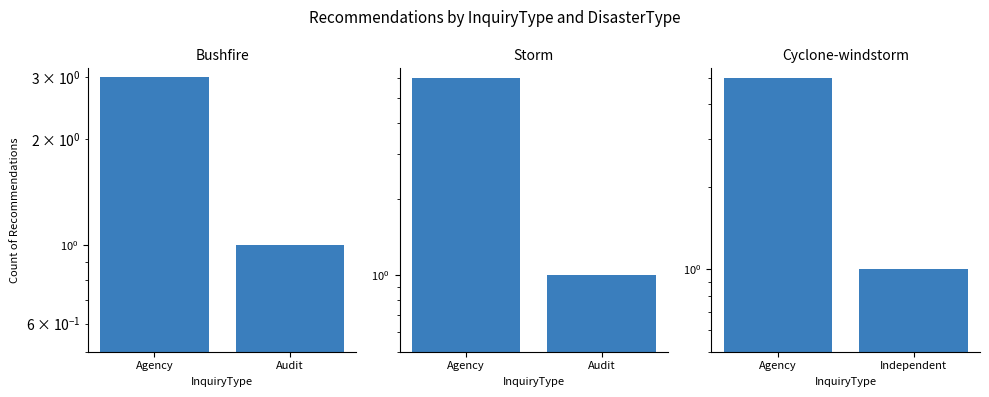

What is the approximate value of Storm at Audit?

1